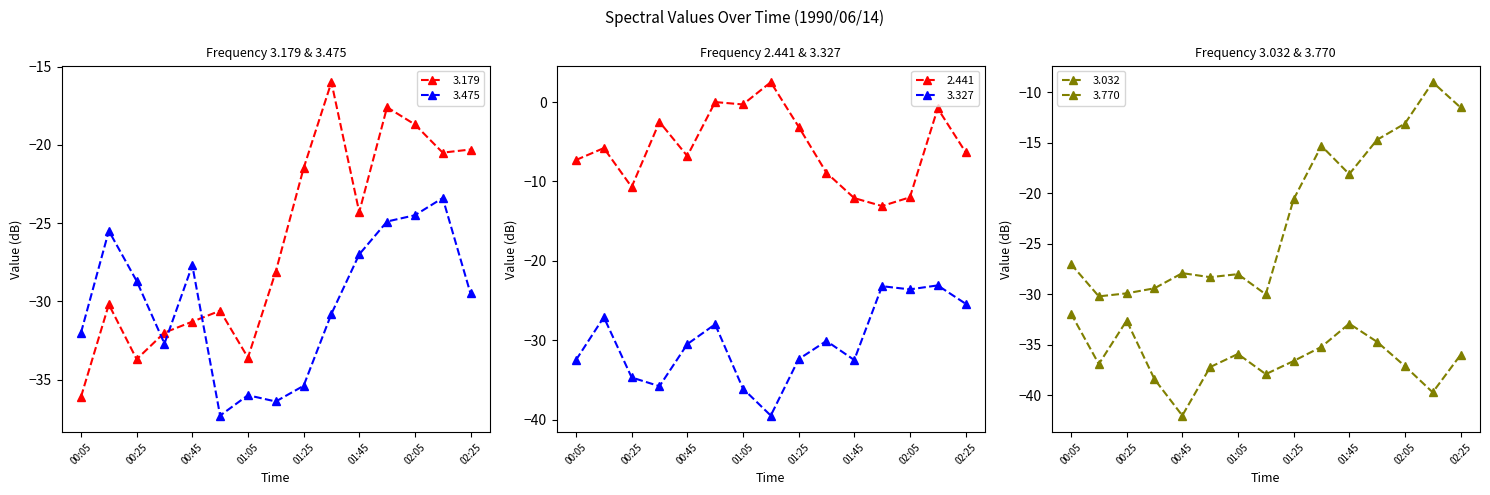

How many series are shown in this chart?

6